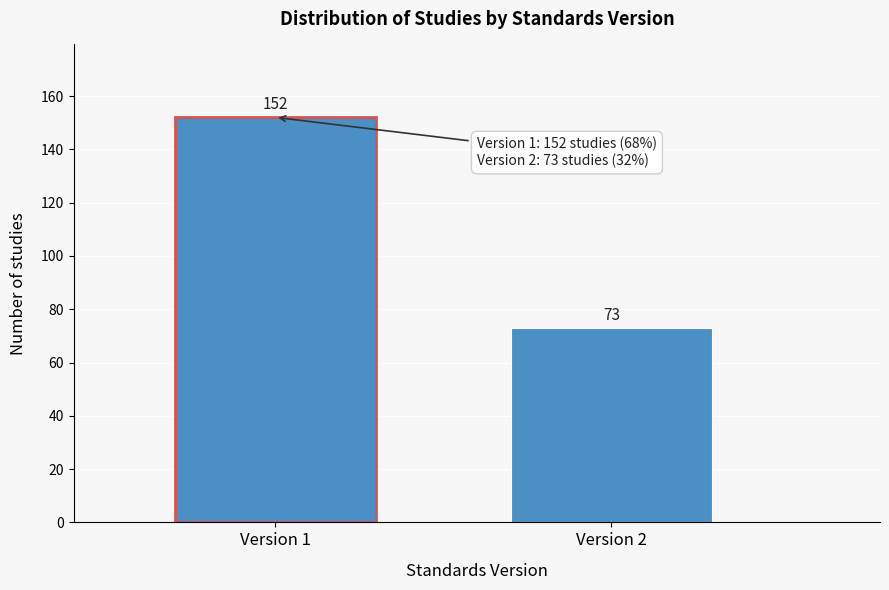

Reading left to right, extract all data points from this chart.

Version 1=152	Version 2=73